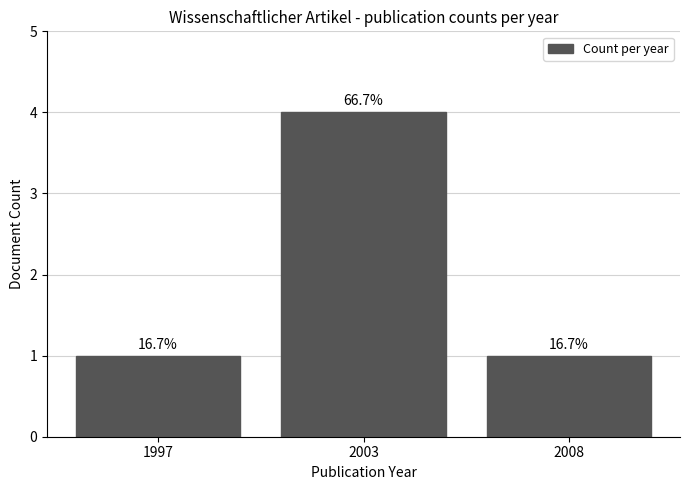

List the labels in order of value, largest first.

2003, 1997, 2008